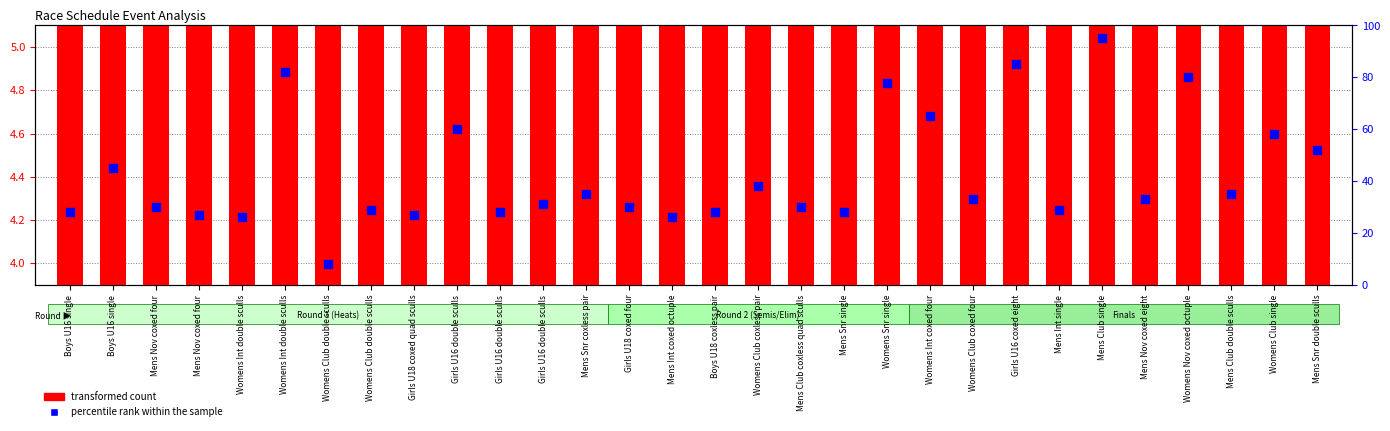

At which category is the sum across all series the highest?

Mens Club single